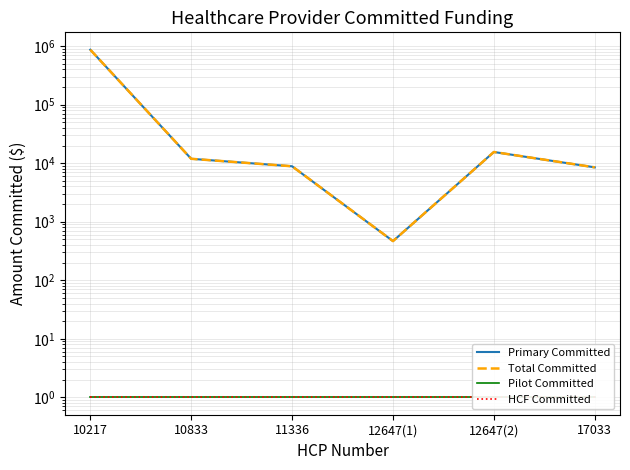

At which category is the sum across all series the highest?

10217